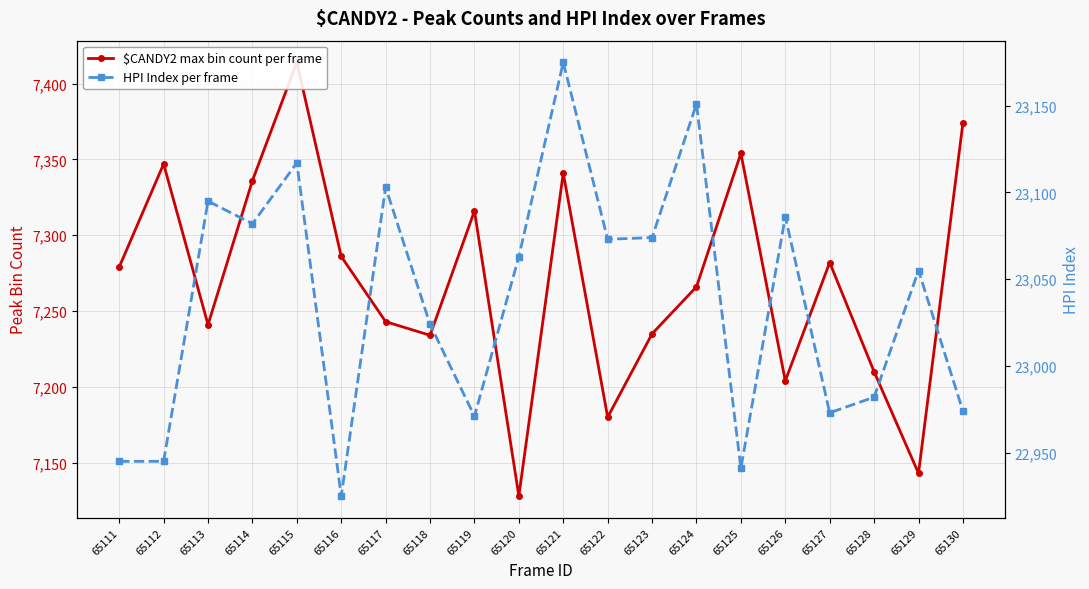

What is the sum of the $CANDY2 max bin count per frame values at 65121 and 65120?

14469